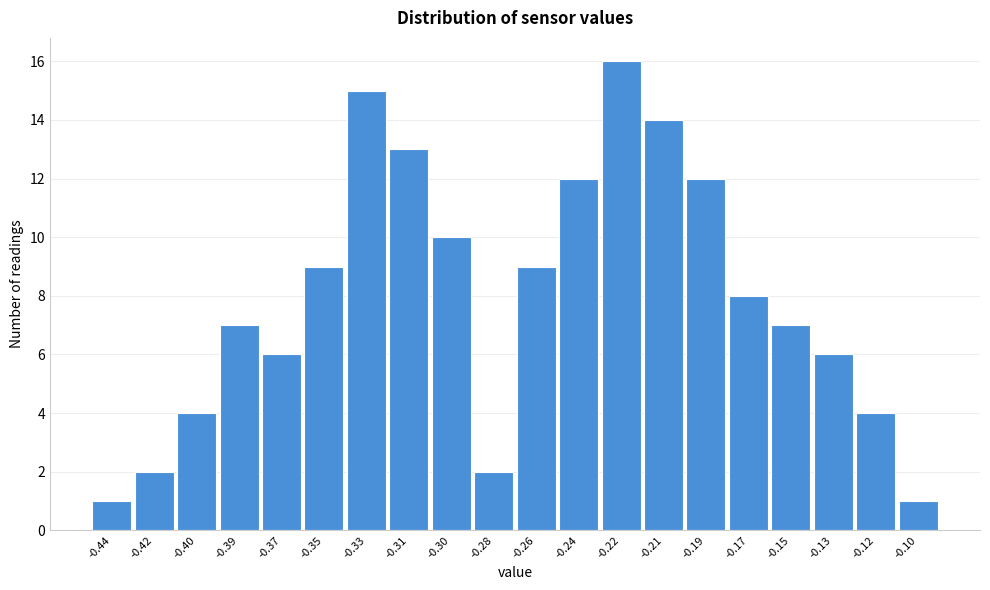

Reading left to right, extract all data points from this chart.

1	2	4	7	6	9	15	13	10	2	9	12	16	14	12	8	7	6	4	1